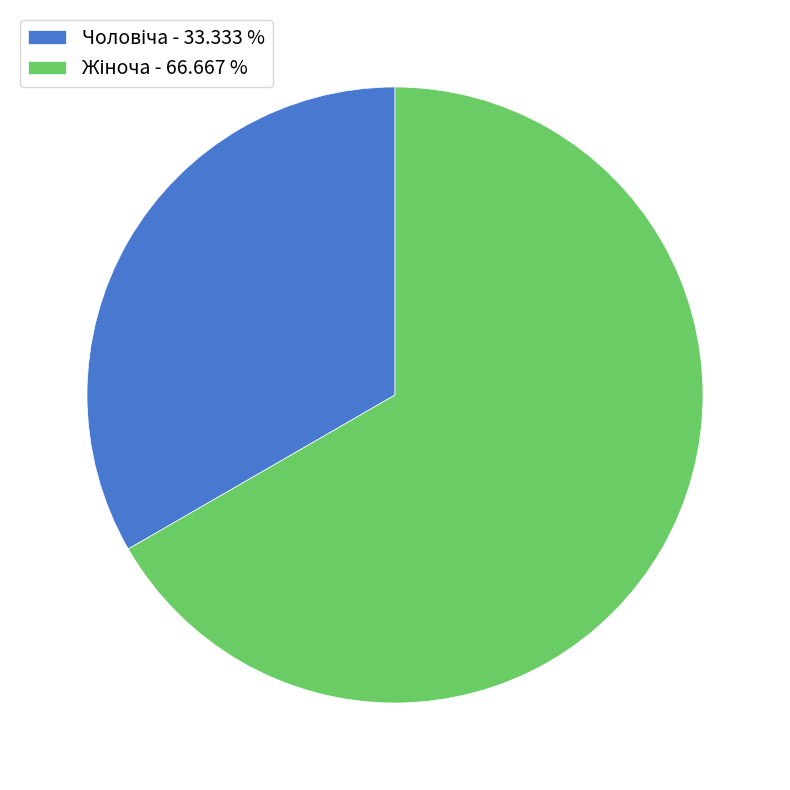

Does any single category account for the majority?

Yes